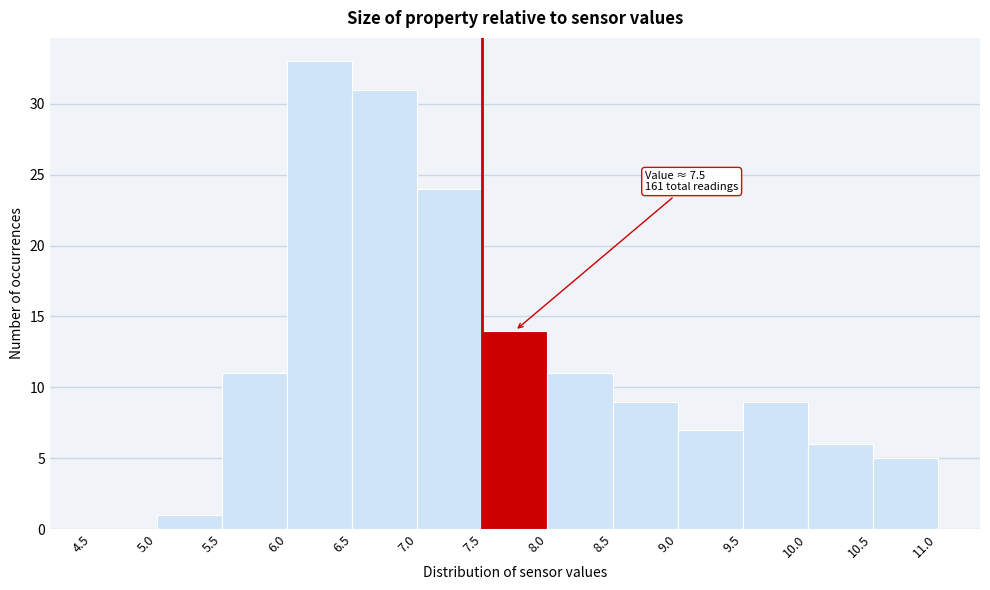

Over which range of the x-axis is the bar tallest?

6.0 to 6.5